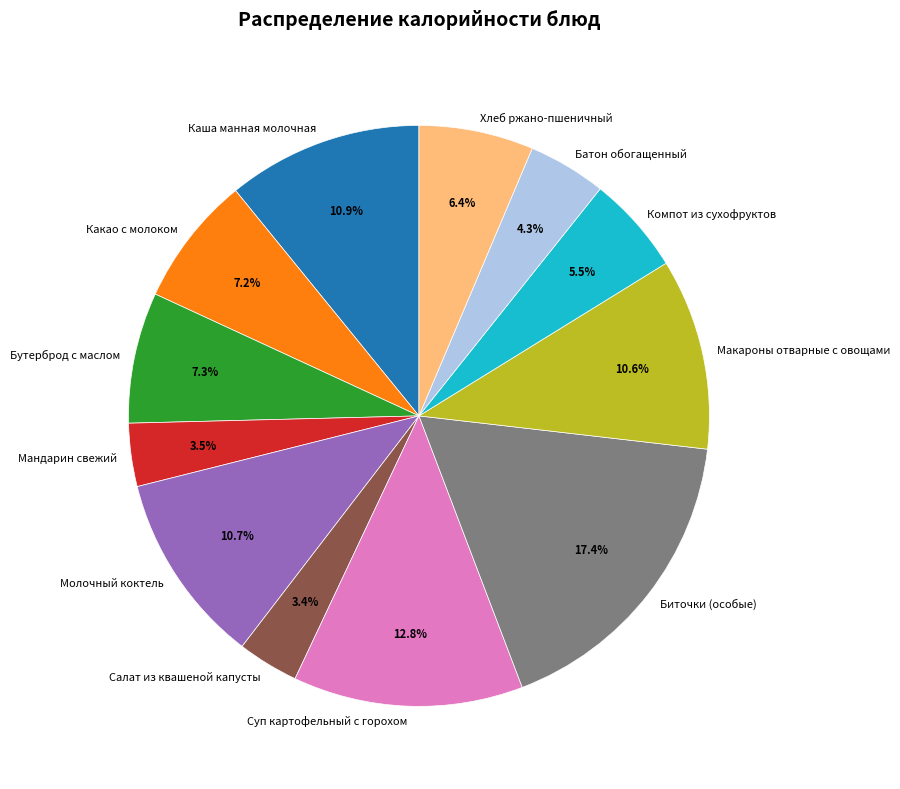

Which has a higher value, Макароны отварные с овощами or Батон обогащенный?

Макароны отварные с овощами